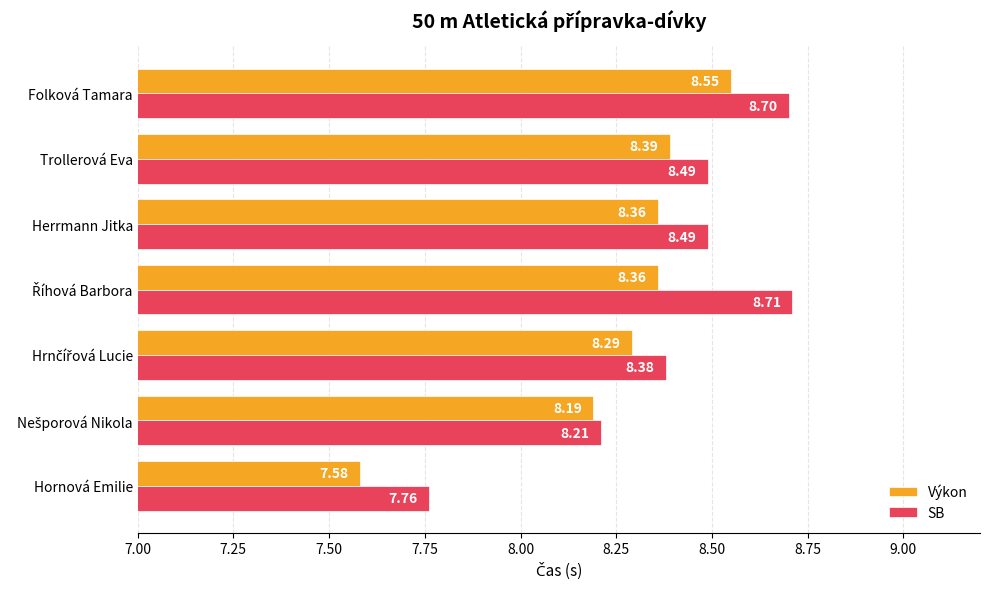

What are all the series names shown in the legend?

Výkon, SB